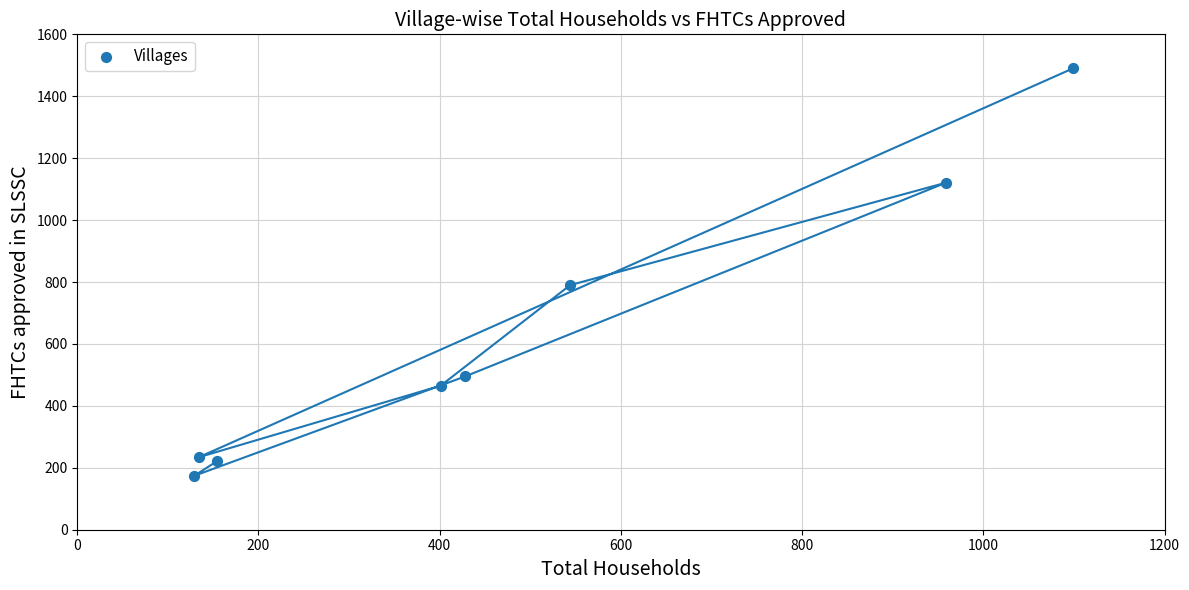

What Y value in the scatter plot is closest to 832?

790